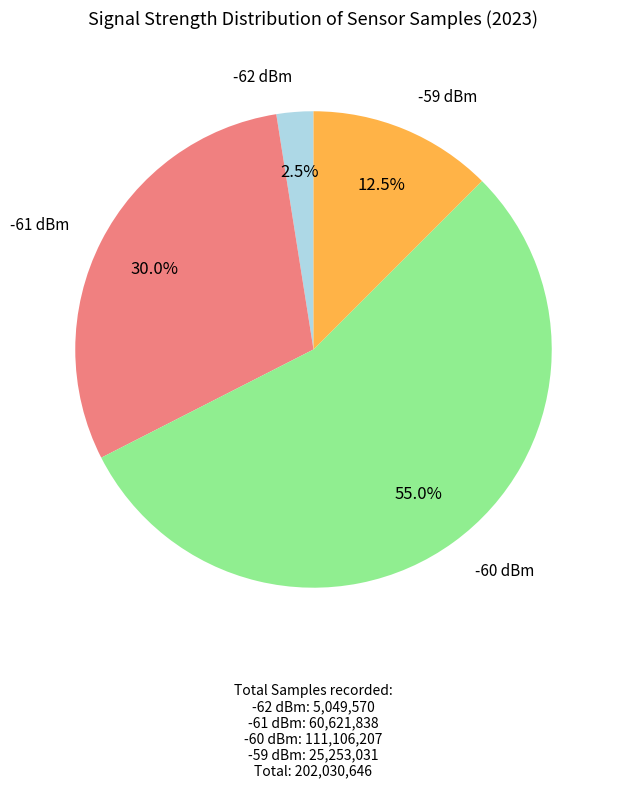

Which has a higher value, -62 dBm or -61 dBm?

-61 dBm